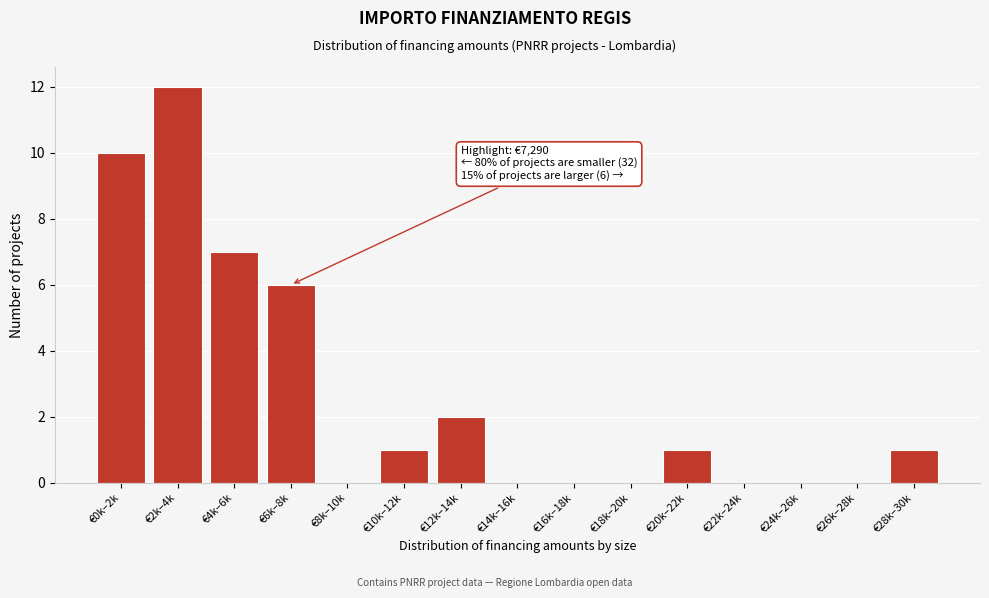

Reading left to right, list all the values displayed in this chart.

€0k–2k=10	€2k–4k=12	€4k–6k=7	€6k–8k=6	€8k–10k=0	€10k–12k=1	€12k–14k=2	€14k–16k=0	€16k–18k=0	€18k–20k=0	€20k–22k=1	€22k–24k=0	€24k–26k=0	€26k–28k=0	€28k–30k=1